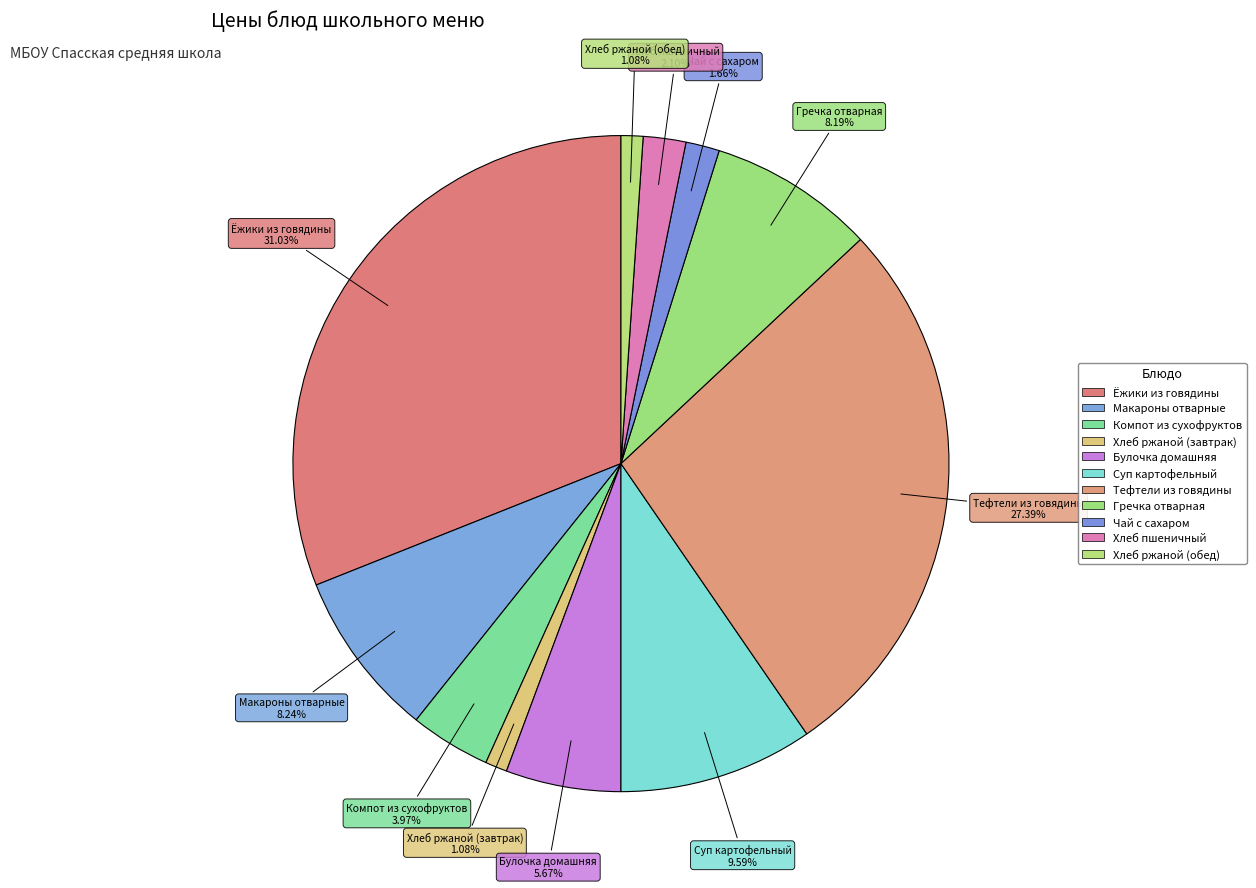

How many slices are in this pie chart?

11